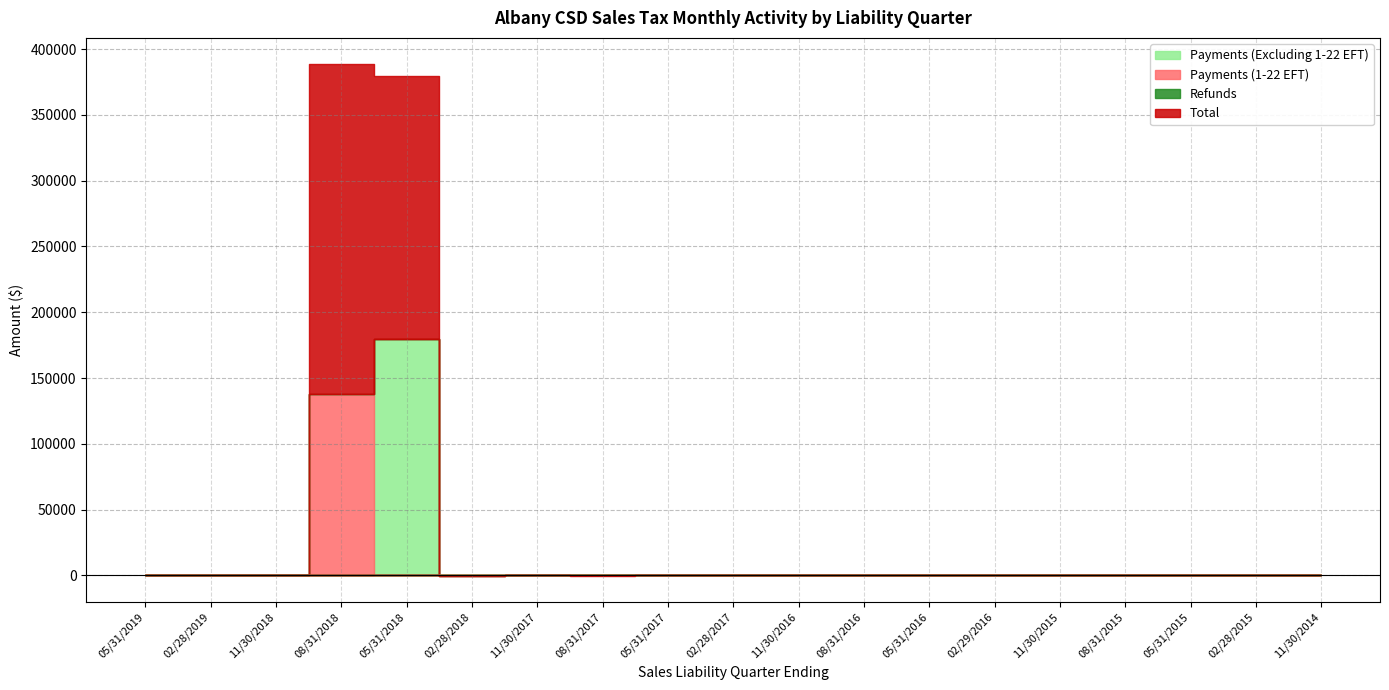

Rank the series at 11/30/2018 from lowest to highest value.

Total, Payments (Excluding 1-22 EFT), Payments (1-22 EFT), Refunds